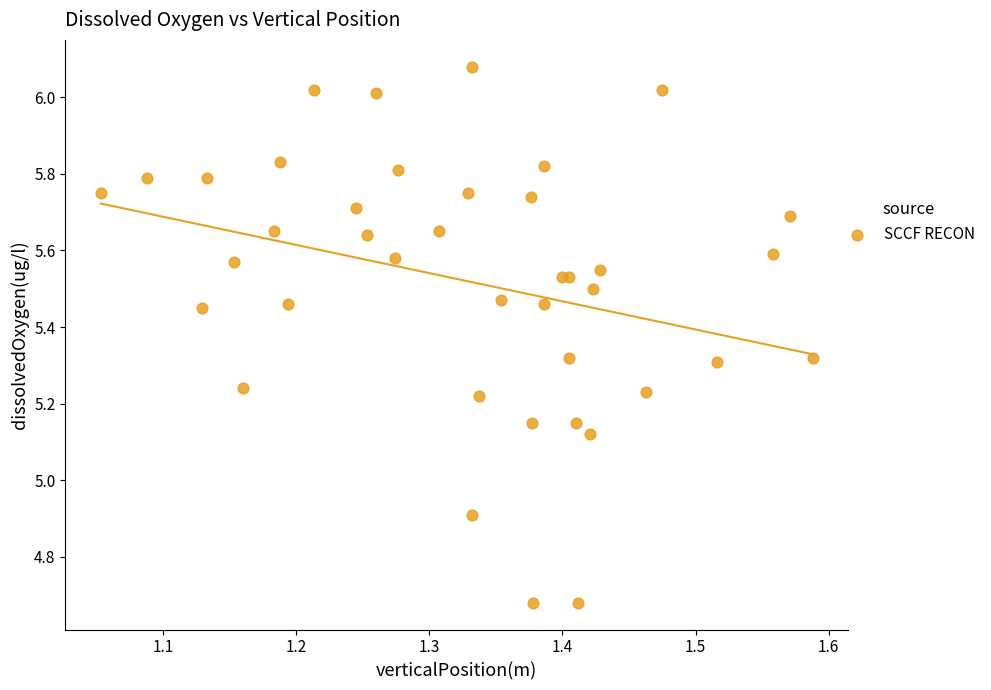

What Y value in the scatter plot is closest to 5?

4.9